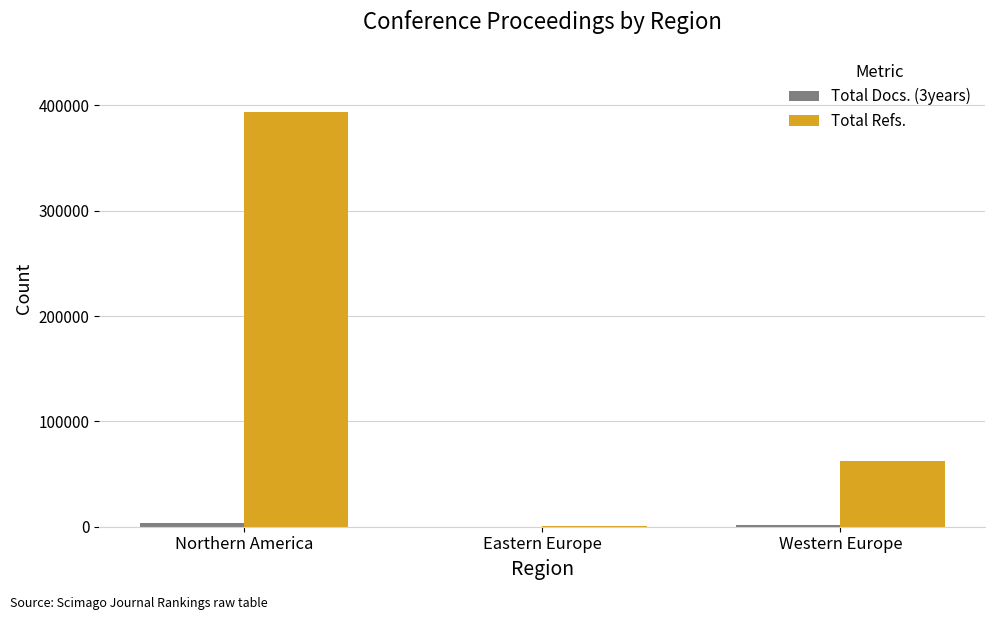

Where is Total Refs. nearest to the value 197350?

Western Europe